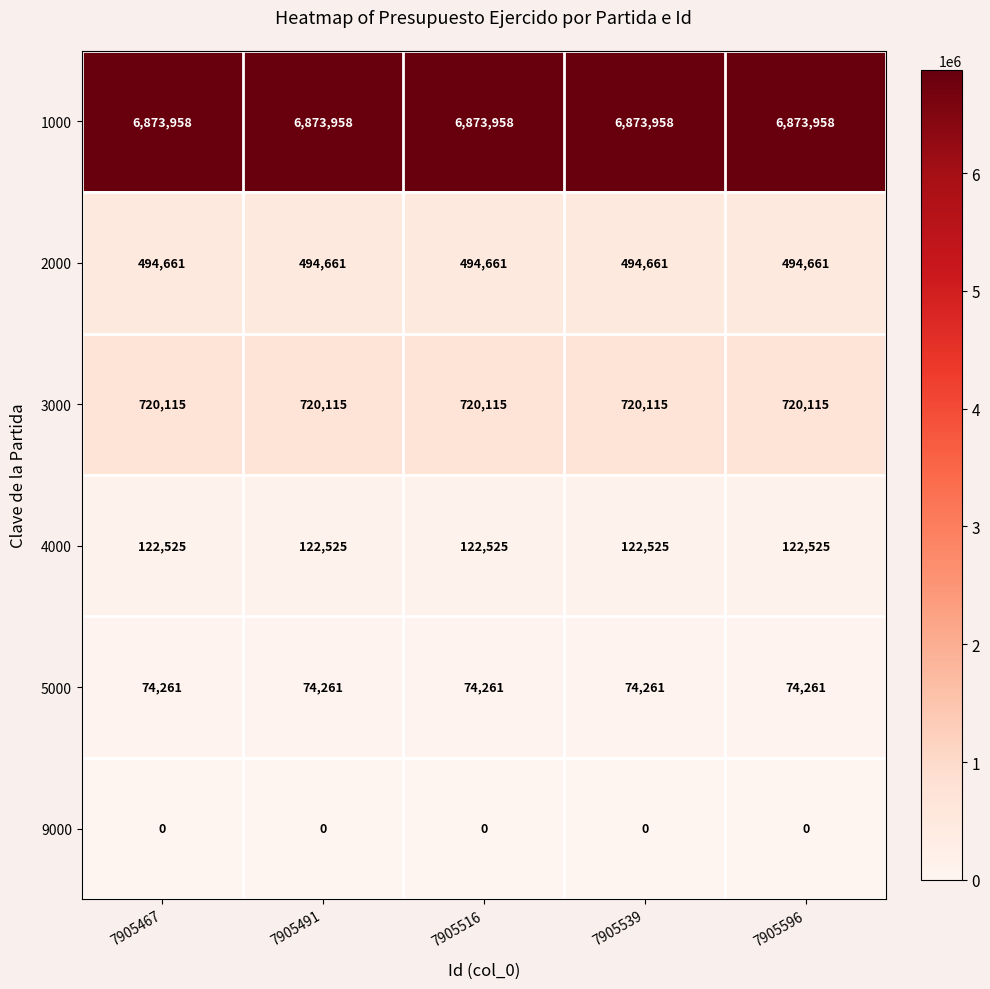

The value of 2000 at 7905467 is 229835. True or false?

False